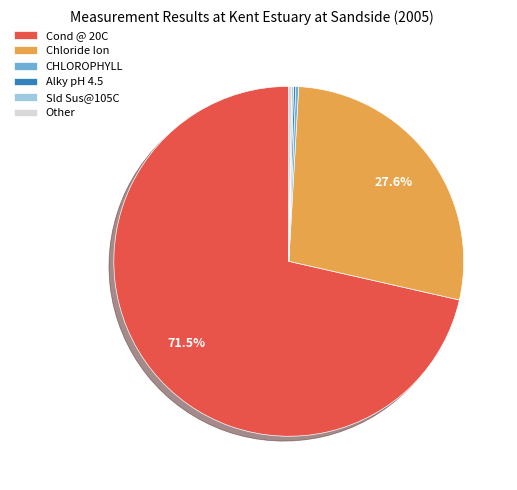

Approximately how many times larger is the value at Cond @ 20C compared to Chloride Ion?

2.6